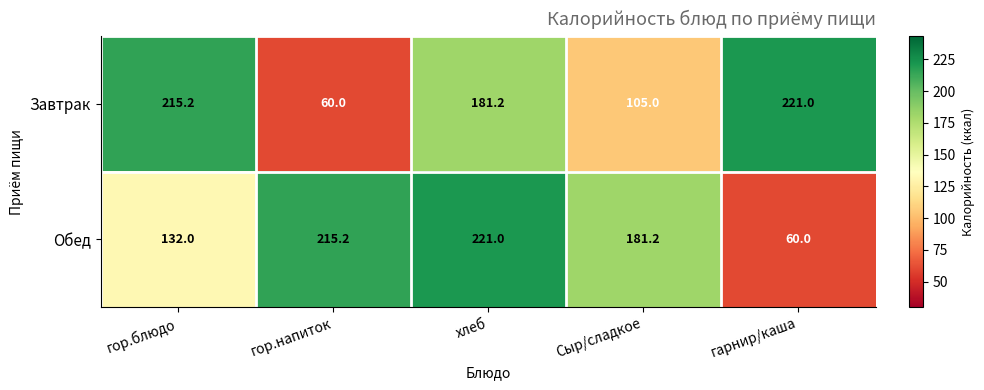

Rank the series at гарнир/каша from lowest to highest value.

Обед, Завтрак